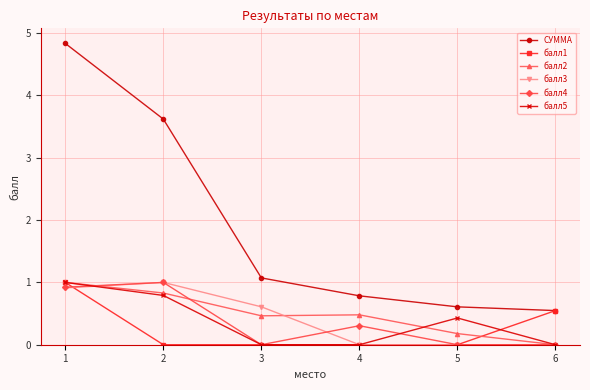

What is the difference between the maximum and minimum values in the балл2 series?

1.0